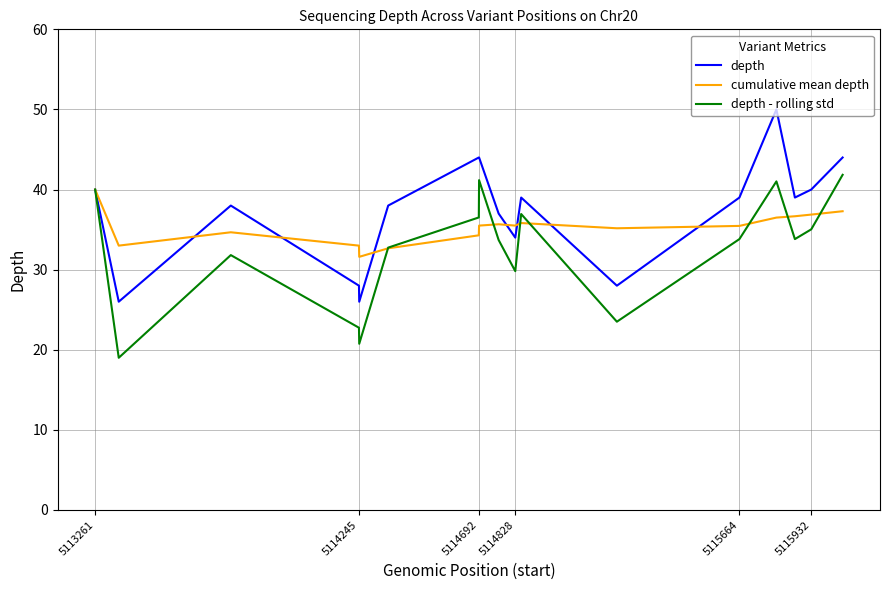

Rank the series by their average value, from lowest to highest.

depth - rolling std, cumulative mean depth, depth